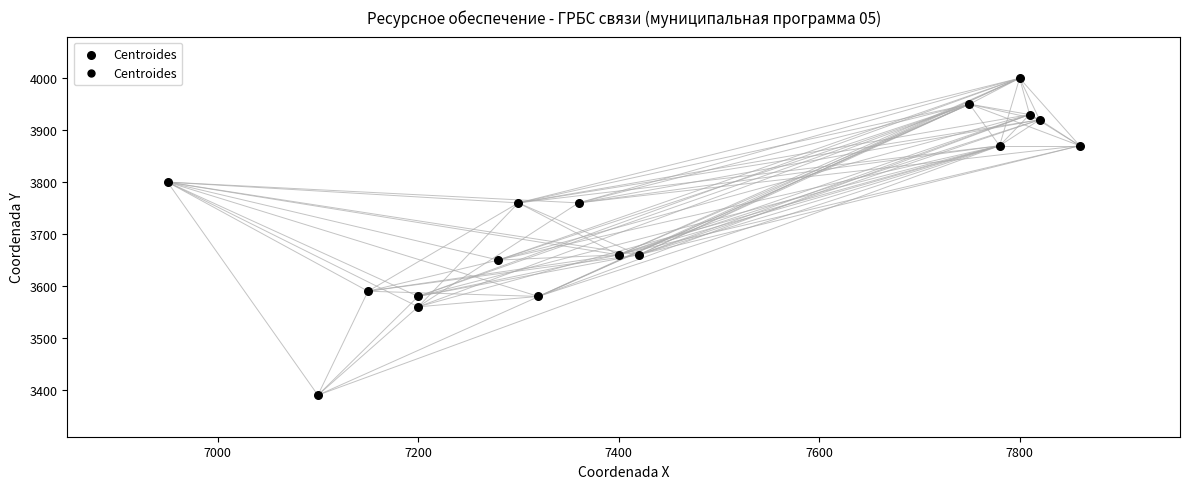

What is the range of X values (max minus min)?

910